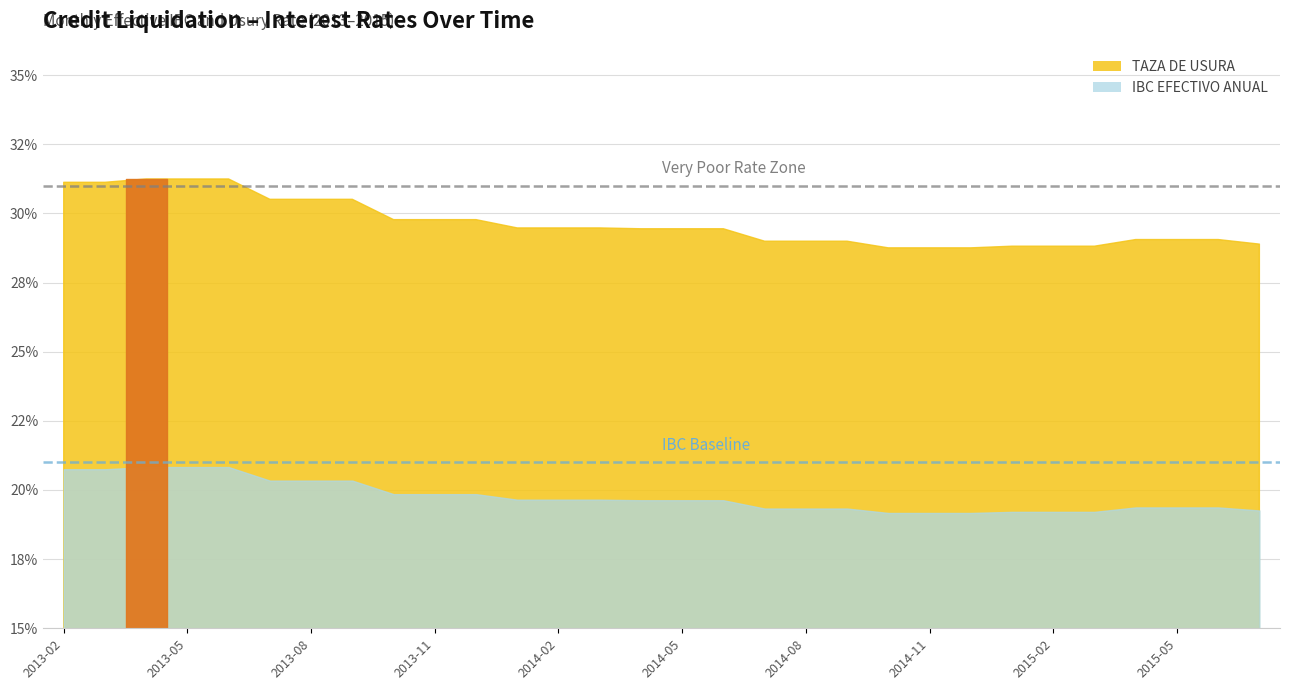

Between 2014-10-01 and 2014-06-01, which is larger?

2014-06-01